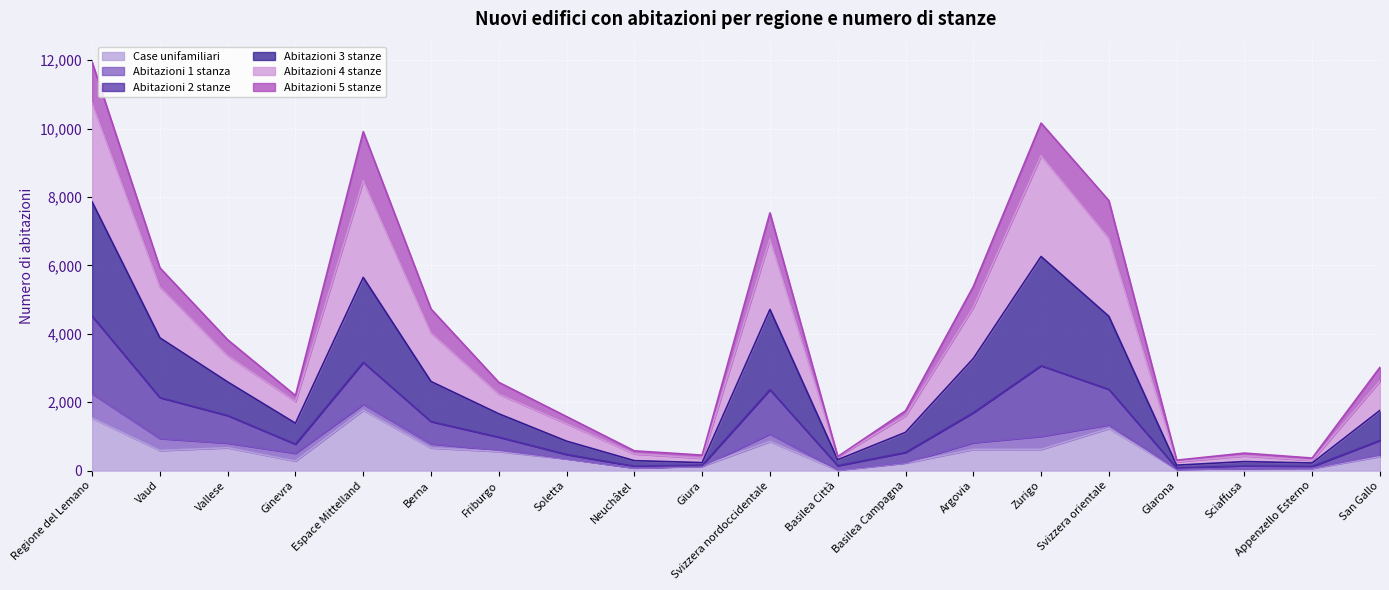

What is the maximum value for Case unifamiliari?

1766